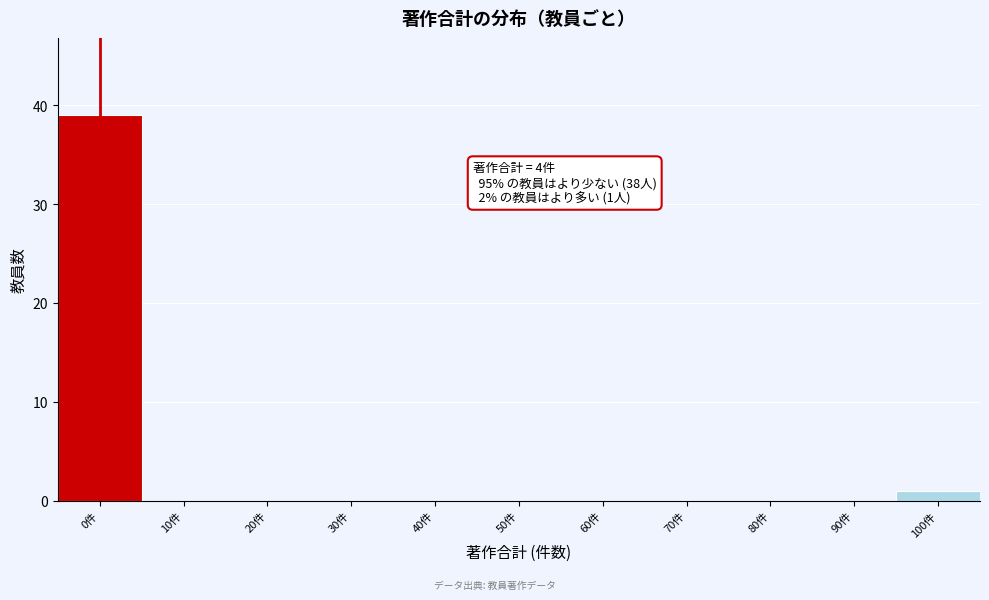

Reading left to right, transcribe all the data shown in this chart.

0件=39	10件=0	20件=0	30件=0	40件=0	50件=0	60件=0	70件=0	80件=0	90件=0	100件=1